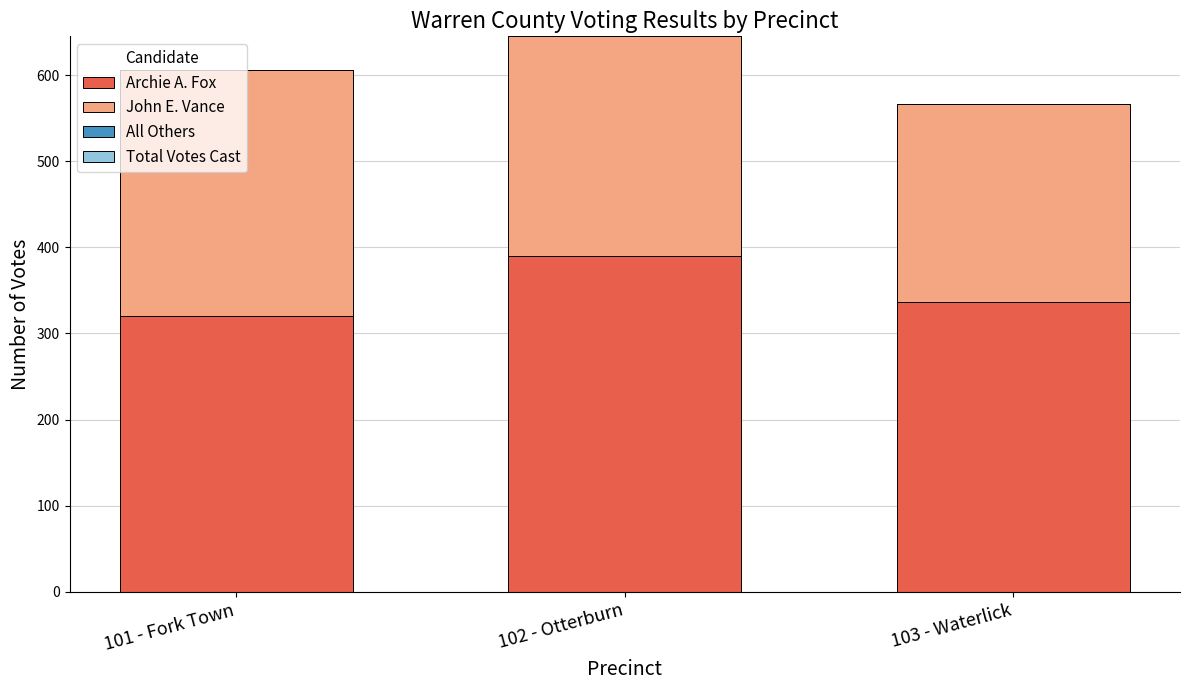

What is the total value across all series at 101 - Fork Town?

606